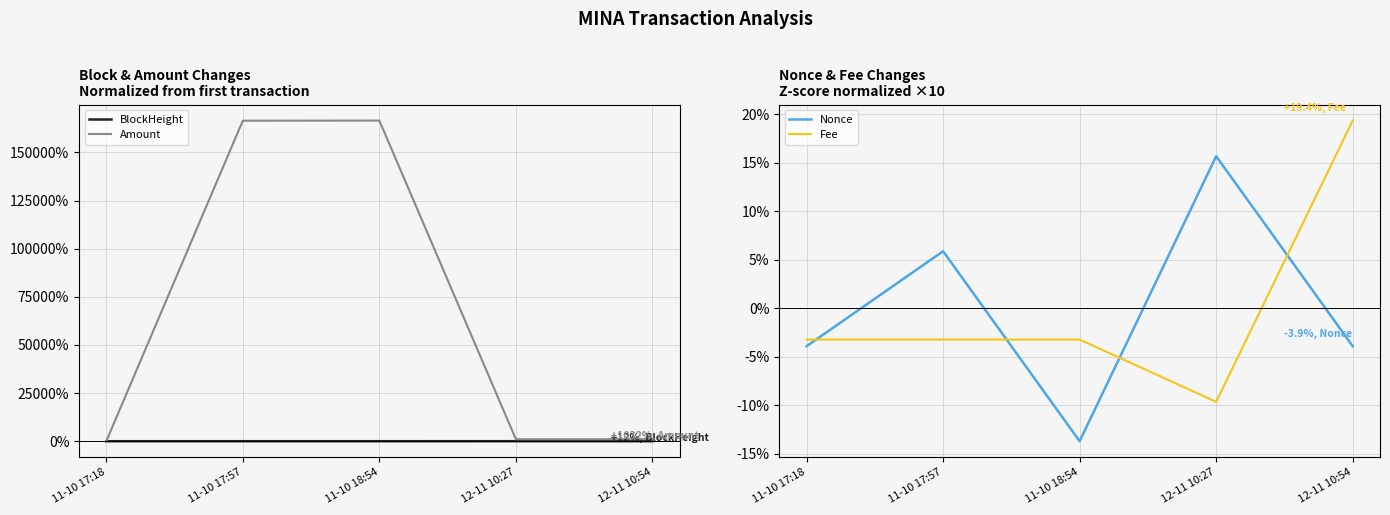

What is the spread (max minus min) of values at 12-11 10:27?

1044.7